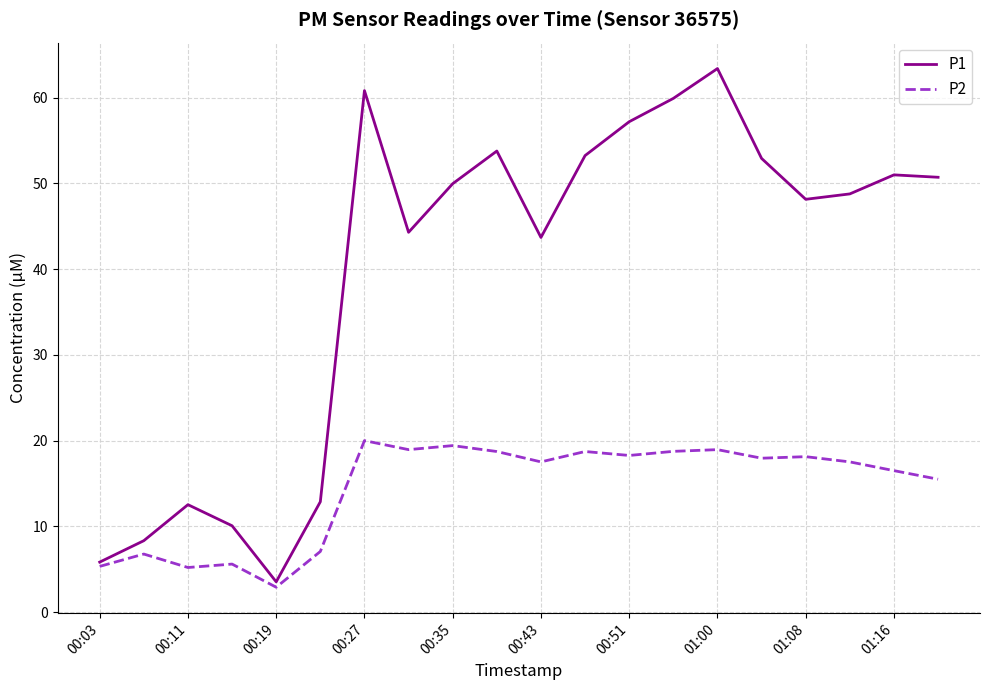

Which series has the largest total across all categories?

P1